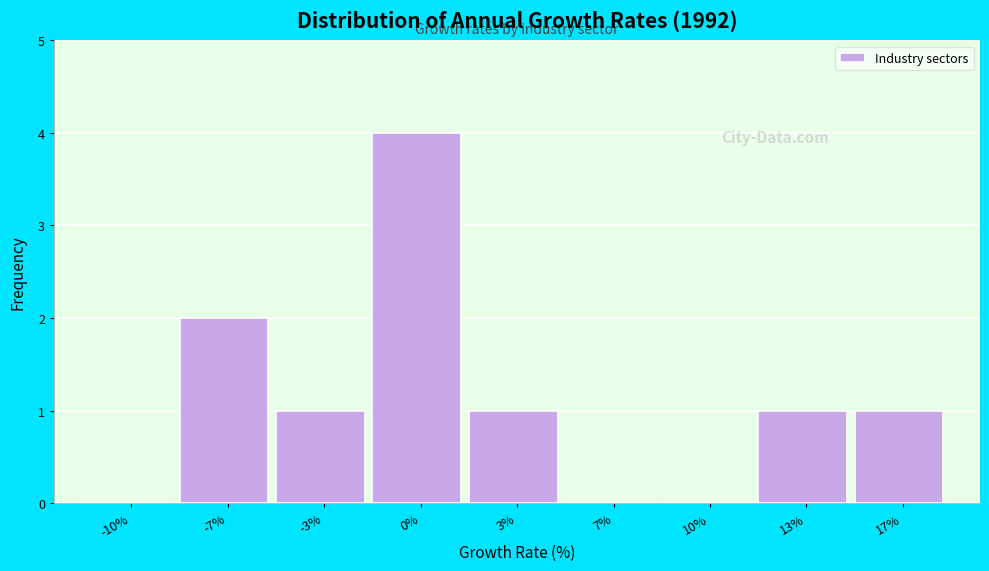

Reading left to right, list all the values displayed in this chart.

-10%=0	-7%=2	-3%=1	0%=4	3%=1	7%=0	10%=0	13%=1	17%=1